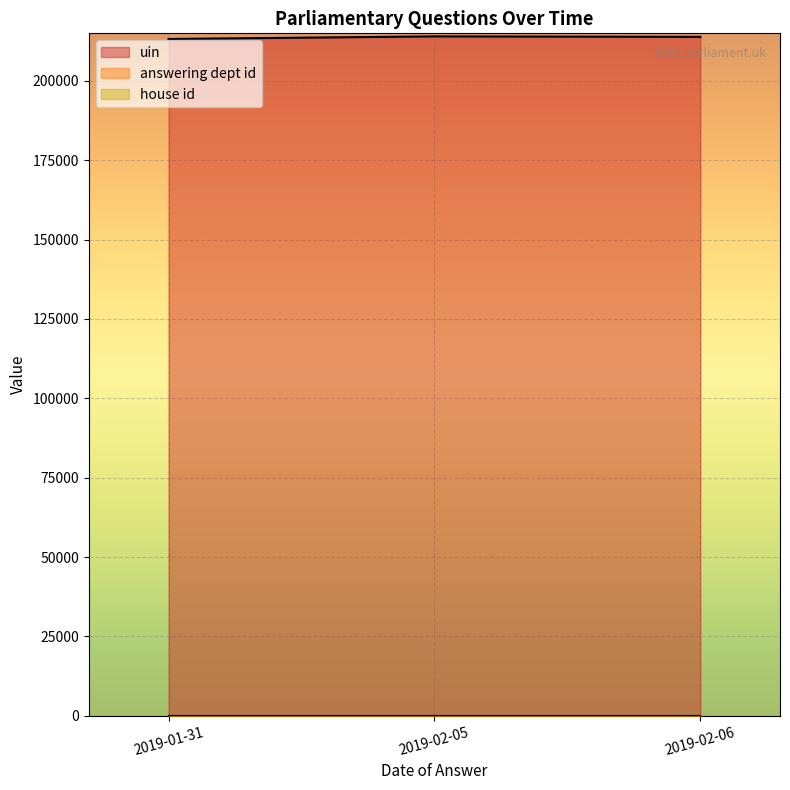

Does the chart display data point markers on the line(s)?

No